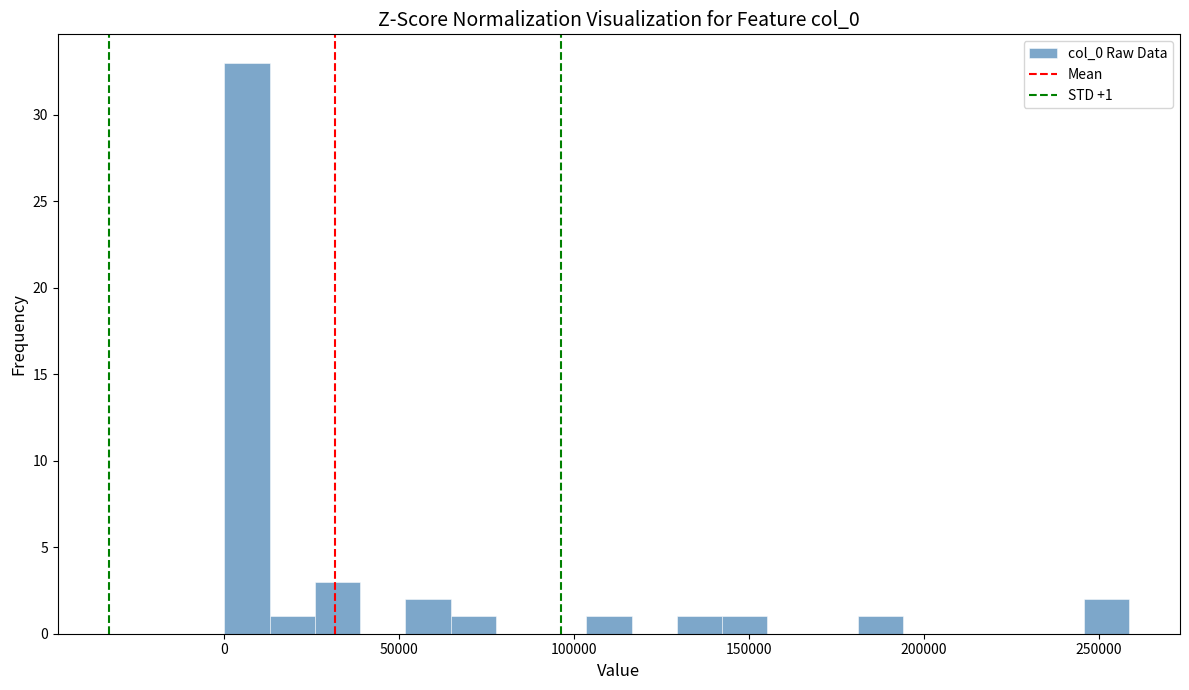

Around what value on the x-axis is the tallest bar? Give the approximate position of its centre, as read against the axis.

5000